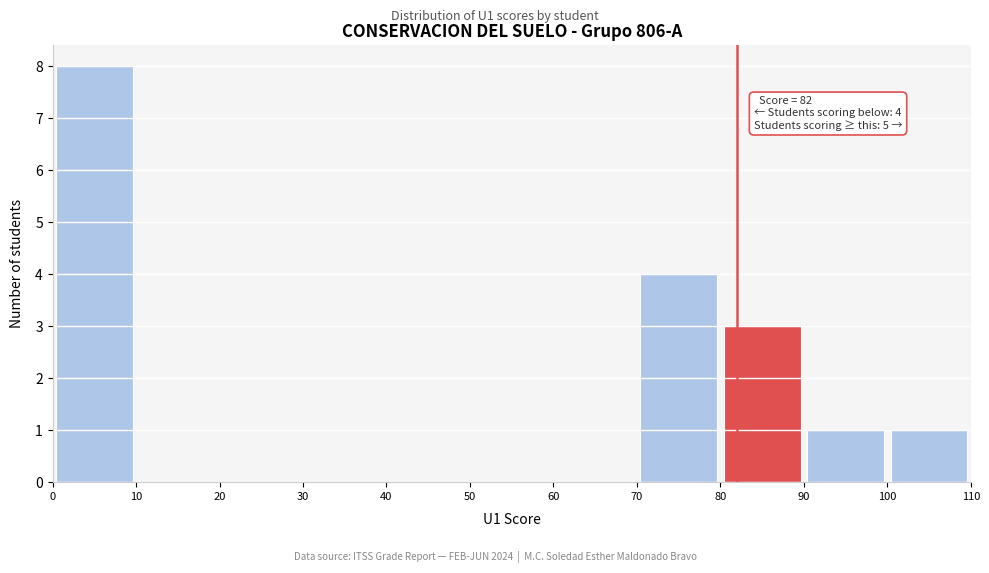

Which range on the x-axis has the tallest bar?

0 to 10